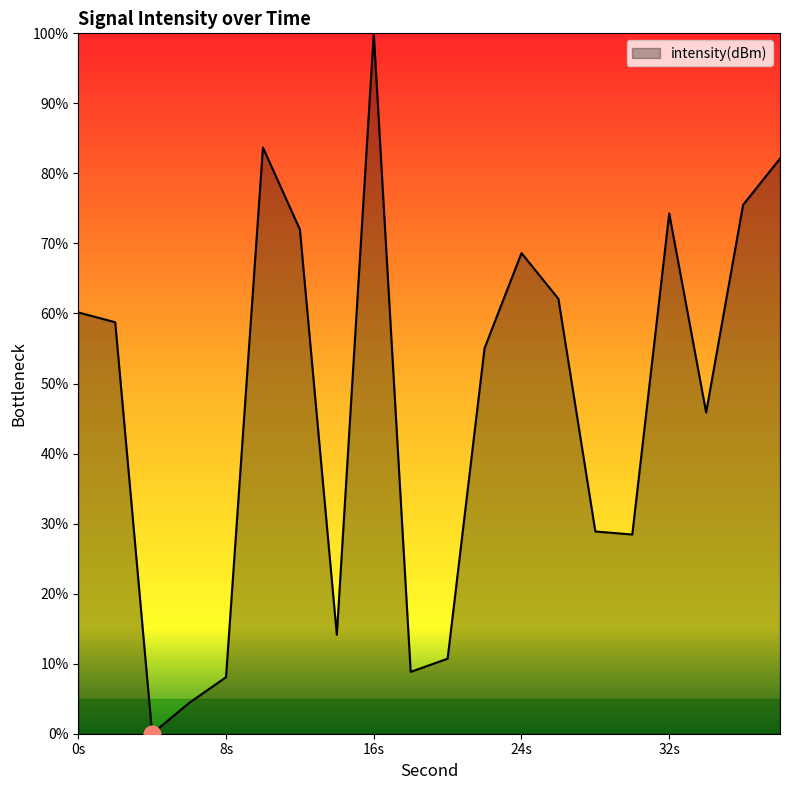

What is the greatest value displayed?

100.0